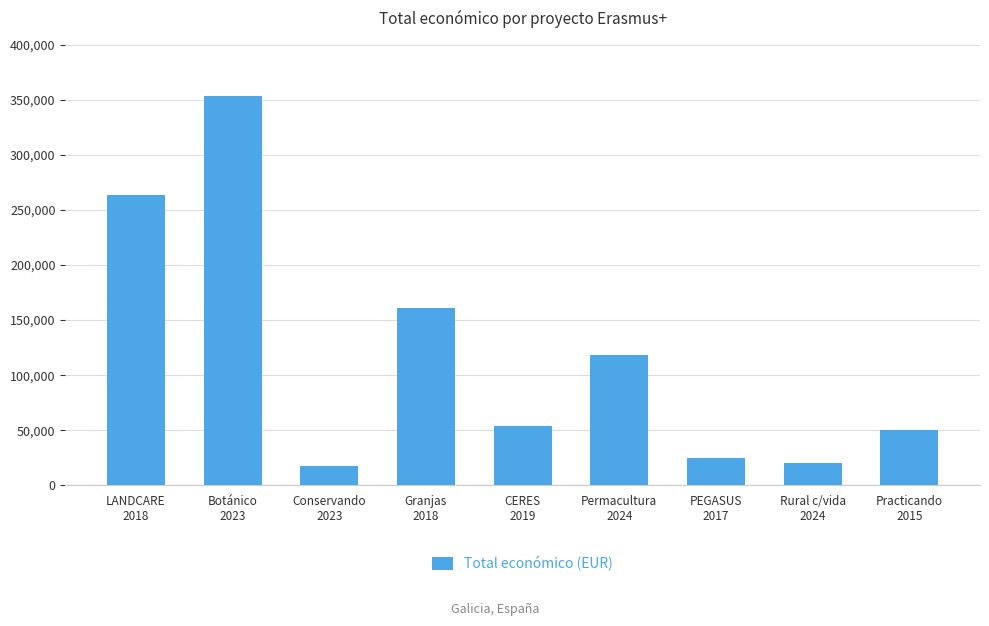

At which category does the chart reach its peak across all series?

Botánico
2023